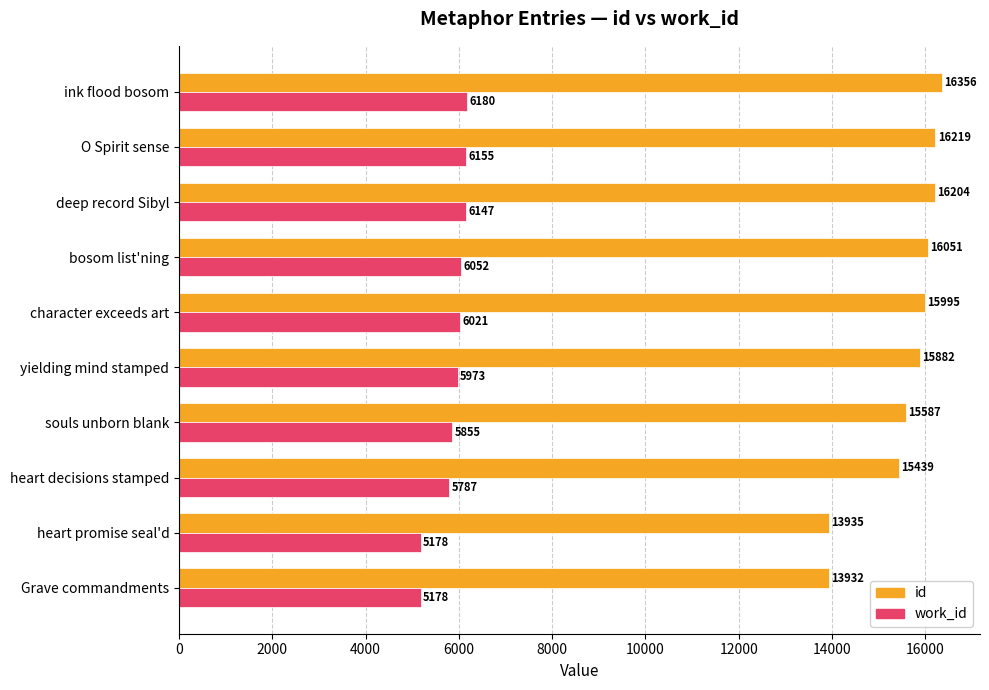

What is the difference between the maximum and second lowest values in the id series?

2421